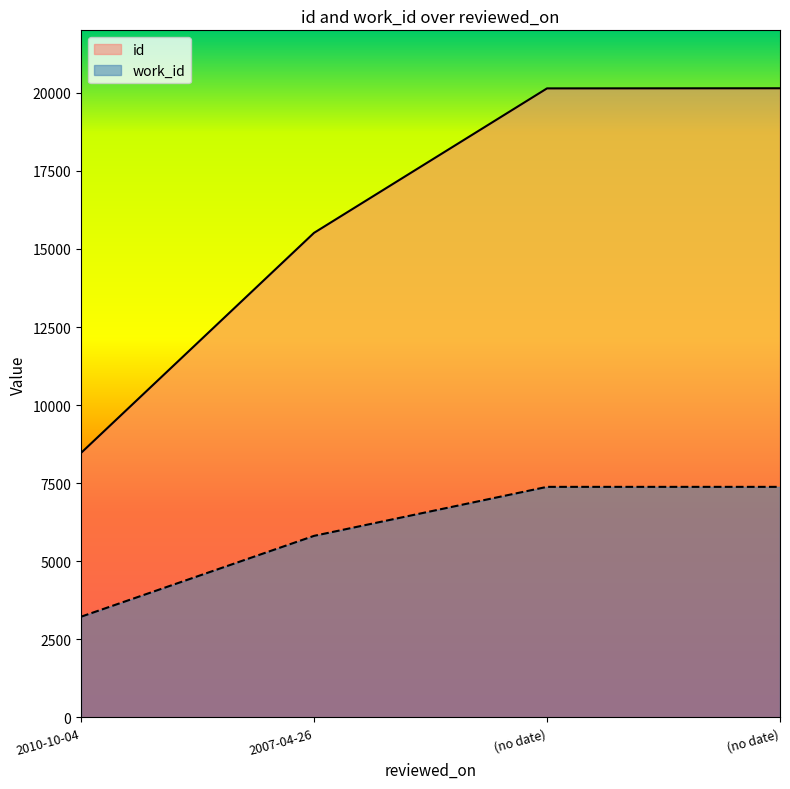

True or false: id and work_id cross at least once.

False